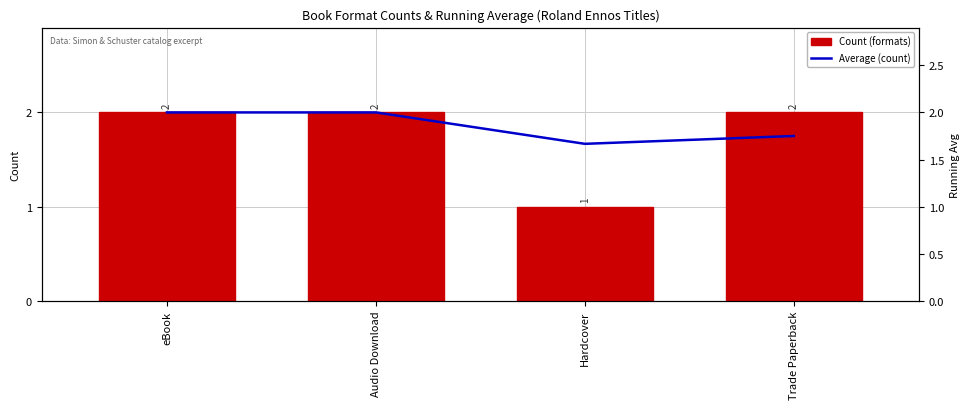

How many groups of bars are there?

4